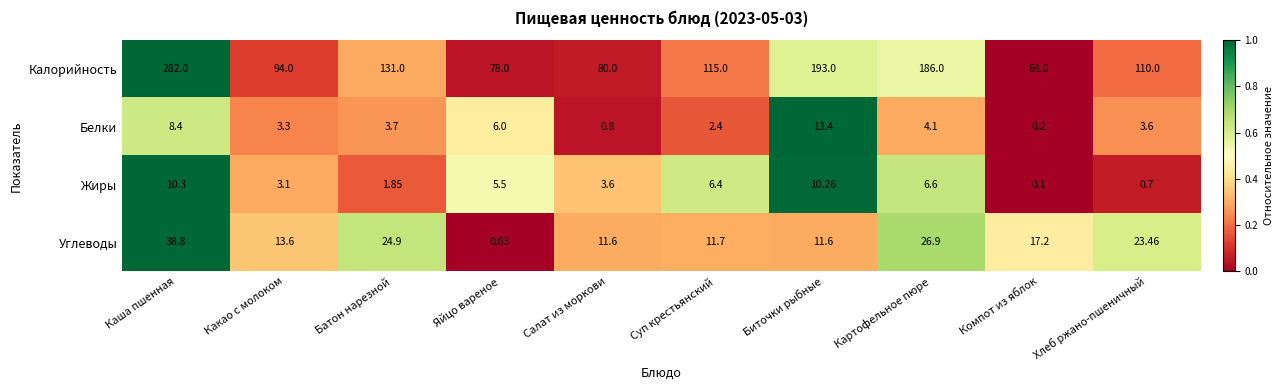

Which series has the largest range (max minus min)?

Калорийность